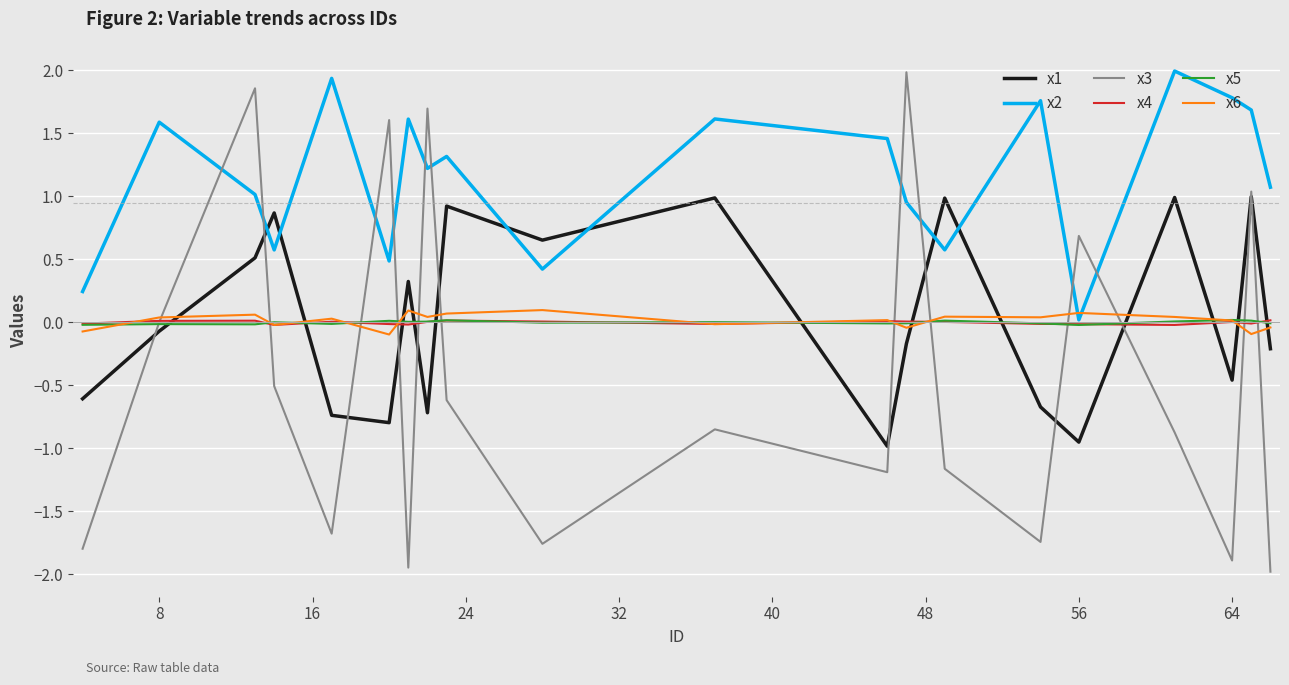

What is the highest value of the x2 series?

2.0